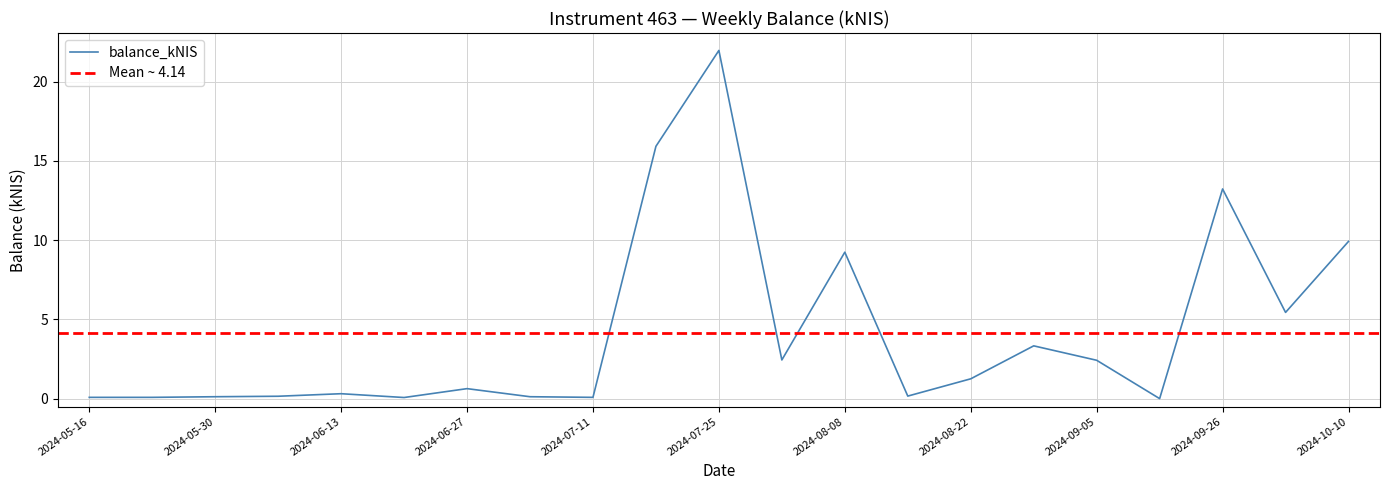

What is the average value?

4.1